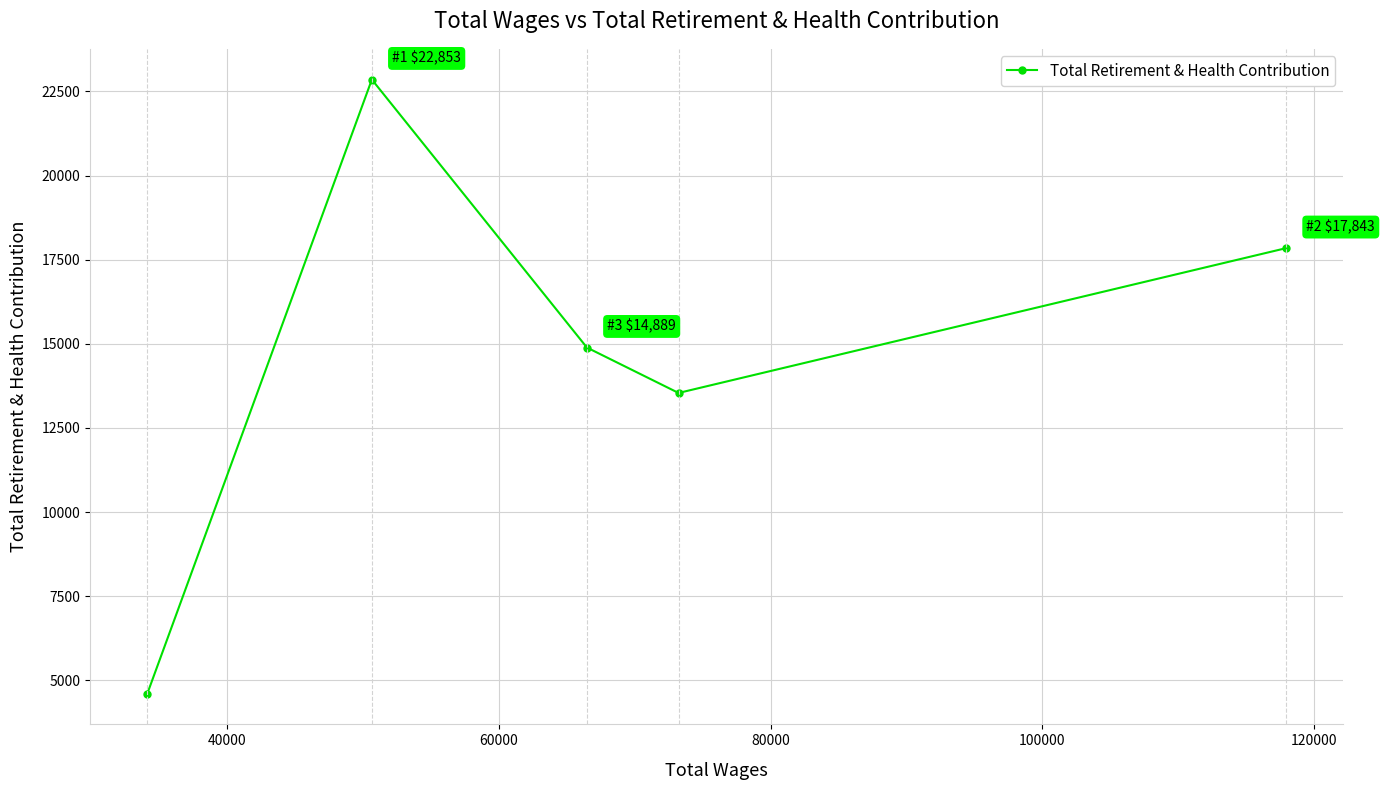

Count the number of data series in this chart.

1